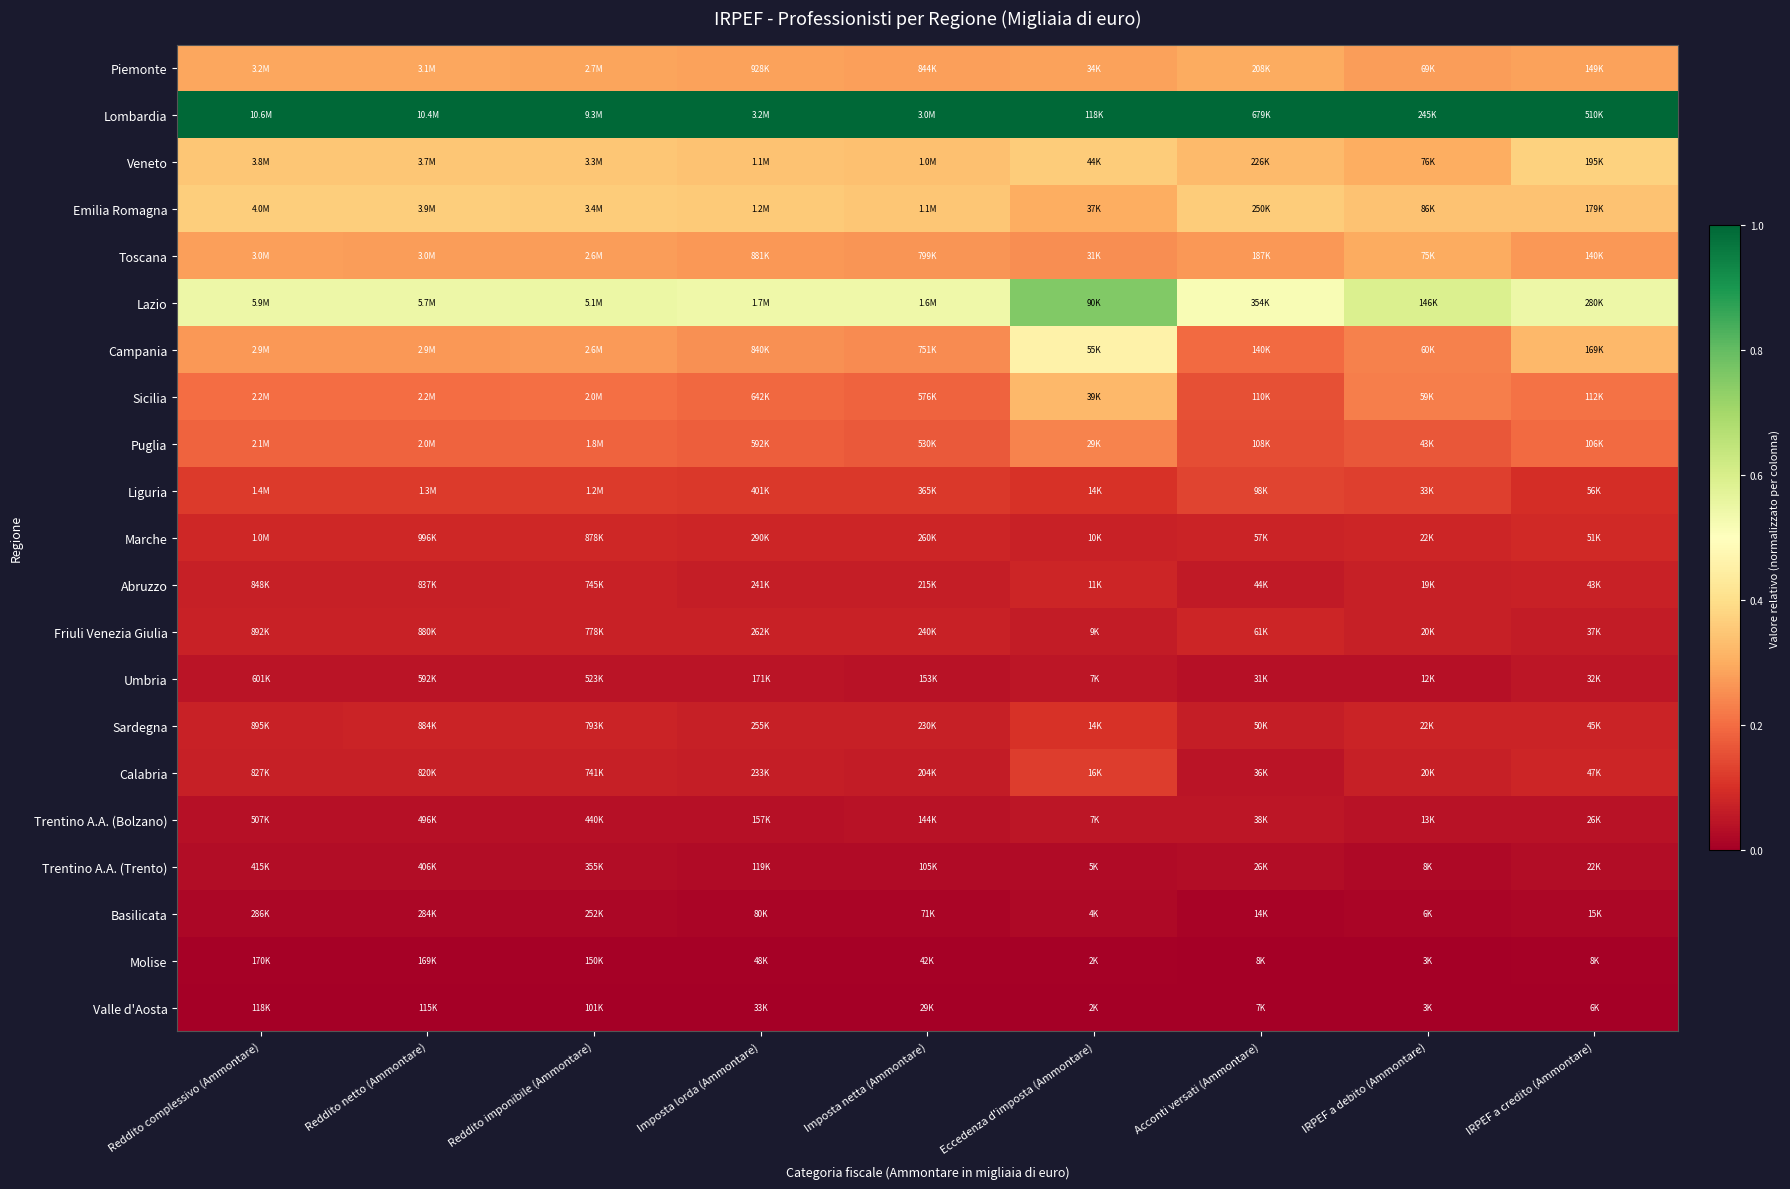

At how many categories does at least one series exceed 0?

9